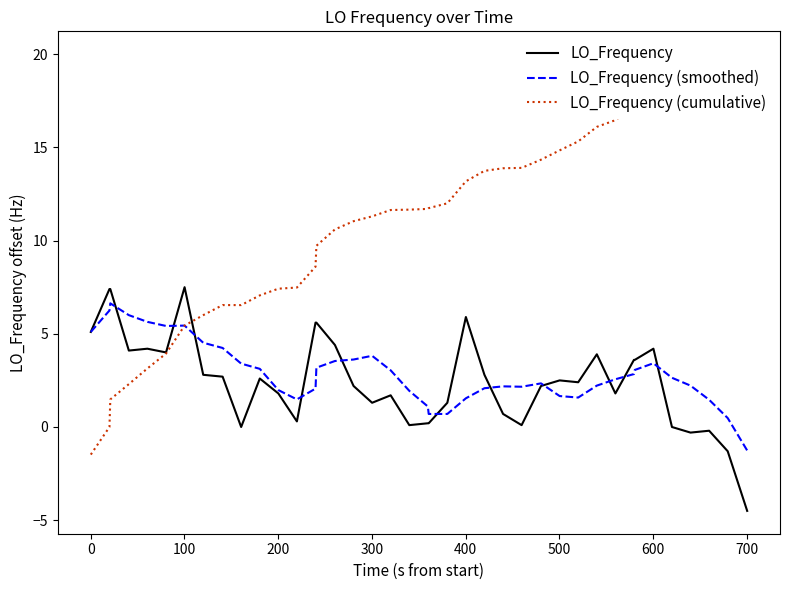

What is the maximum value for LO_Frequency?

7.5